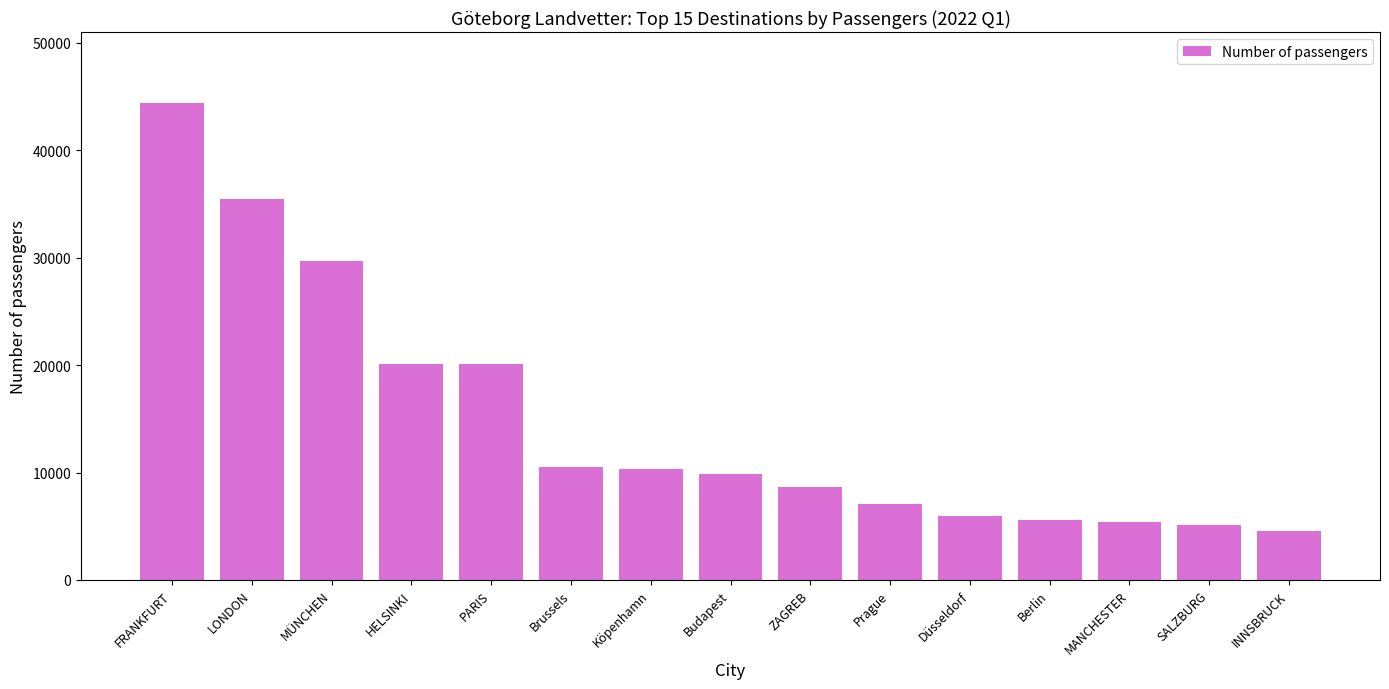

What is the difference between the values at Düsseldorf and HELSINKI?

14183